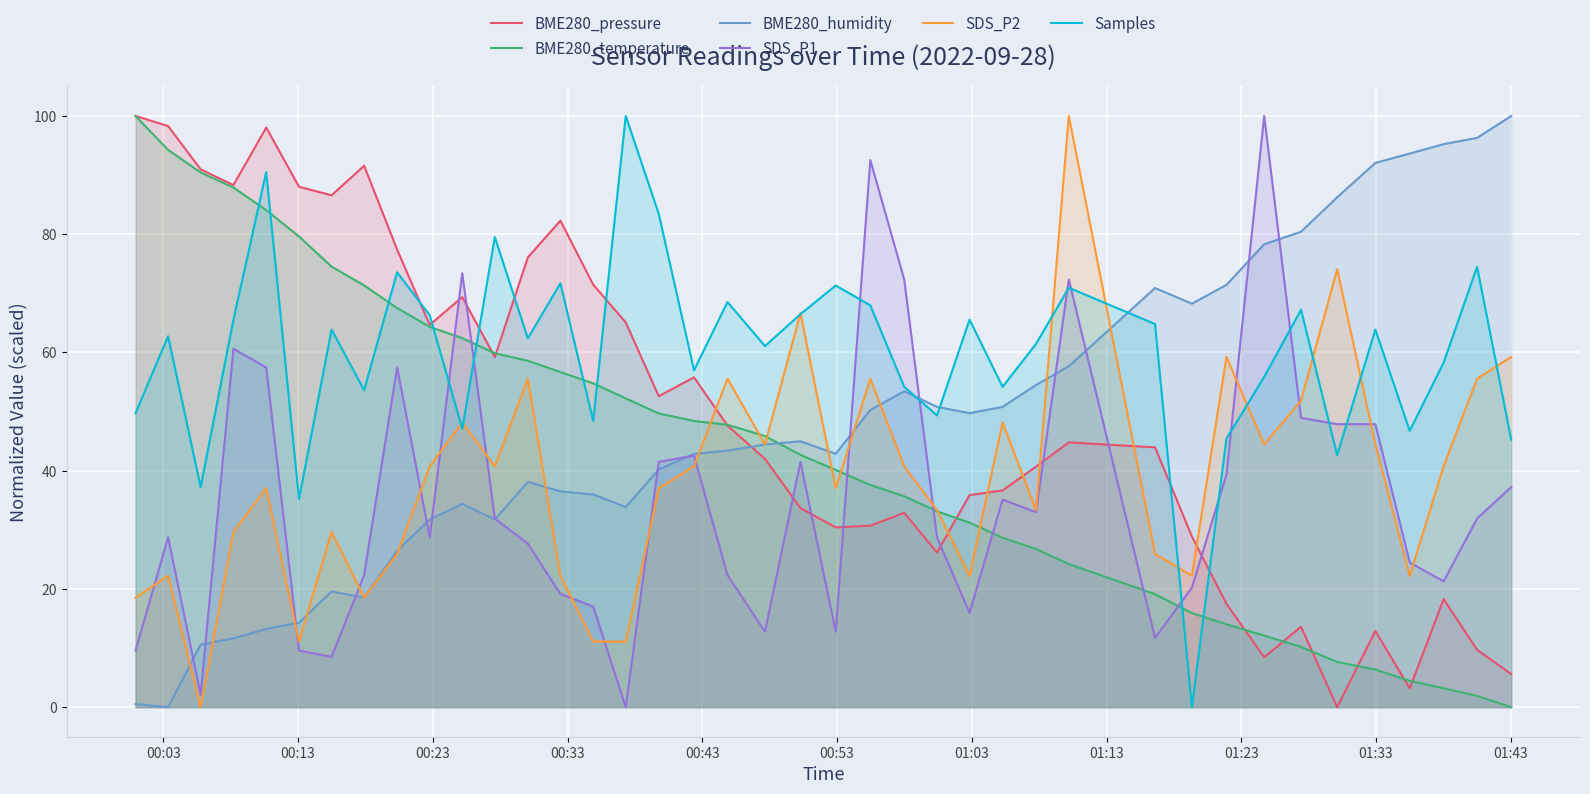

What is the maximum value shown in the chart?

100.0